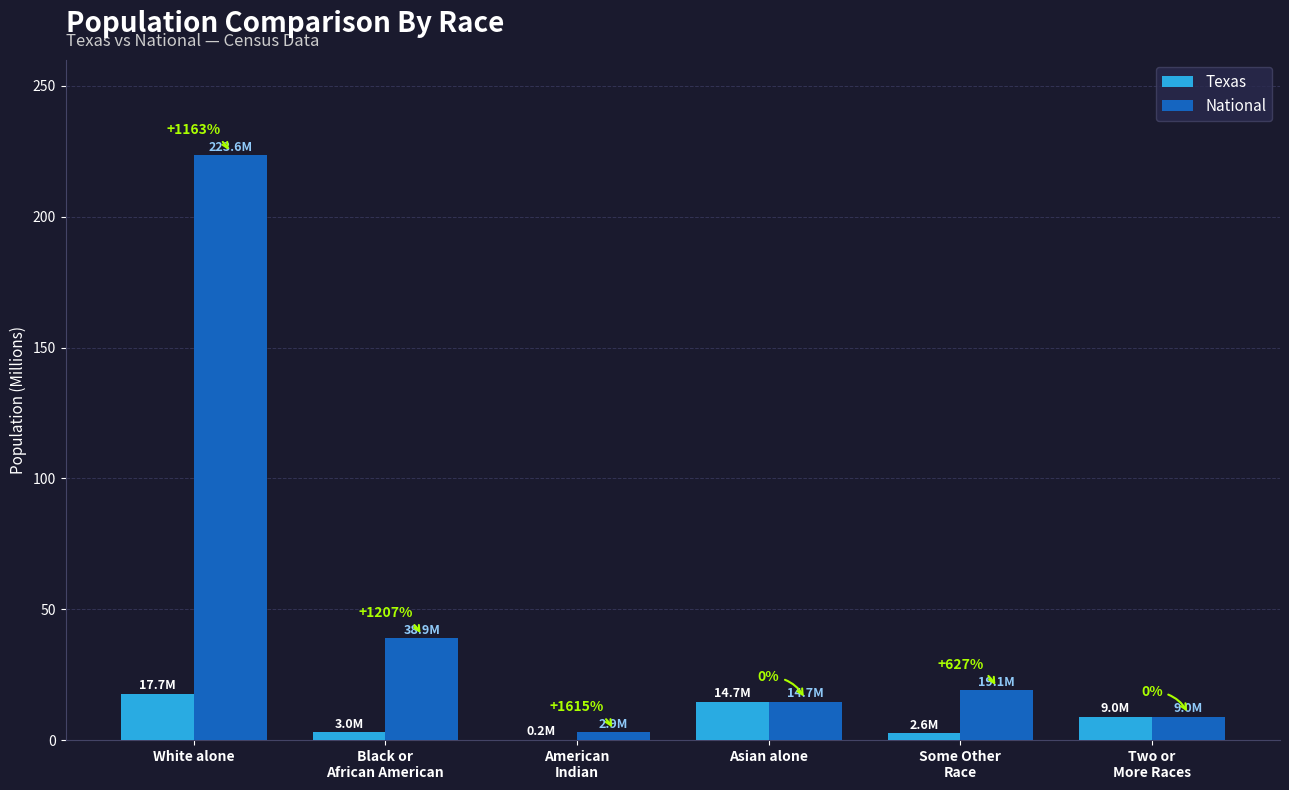

What is the difference between the Texas values at American
Indian and Black or
African American?

2.8